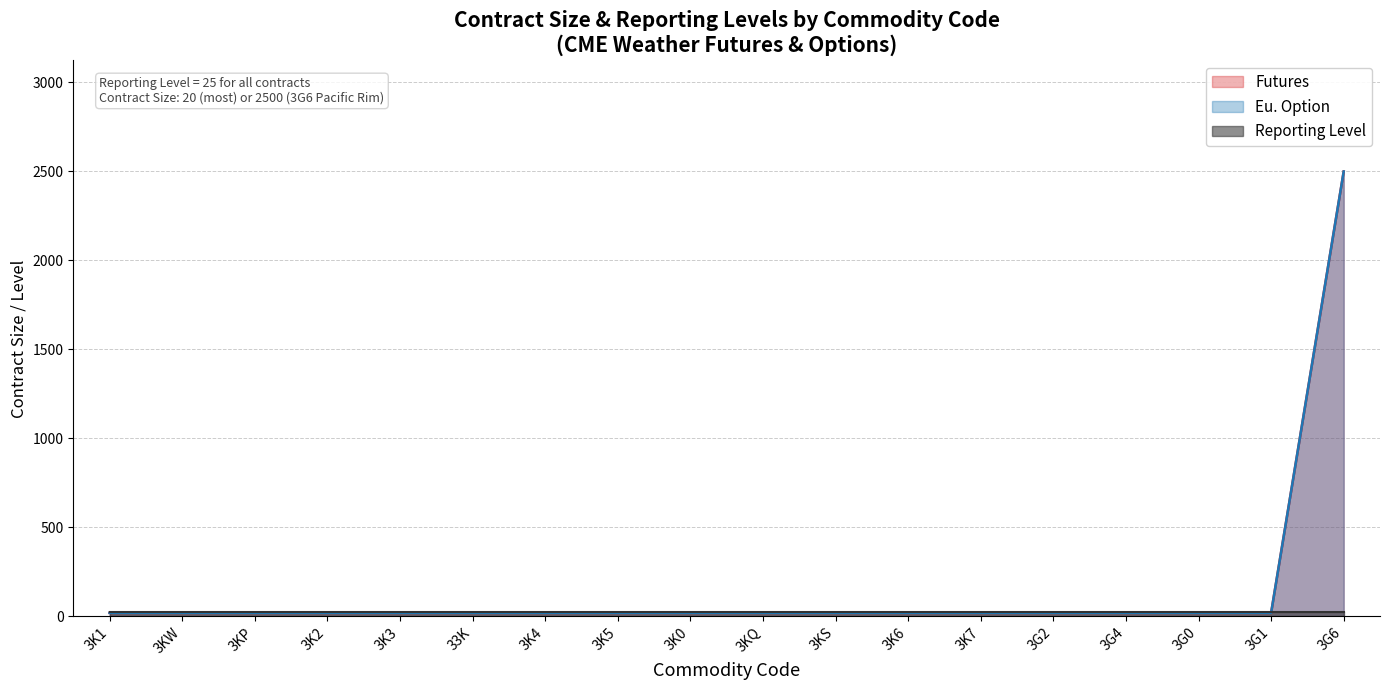

Between 3KP and 3K0, which series saw the biggest shift?

Futures